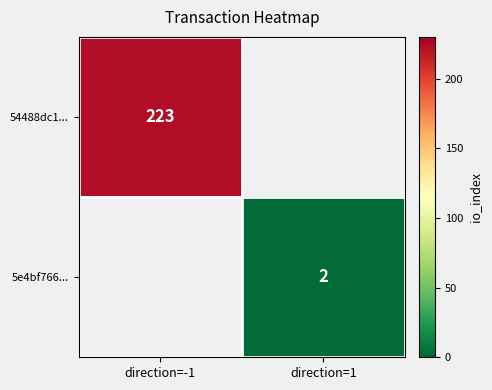

Is it true that 5e4bf766... equals 3 at direction=1?

False